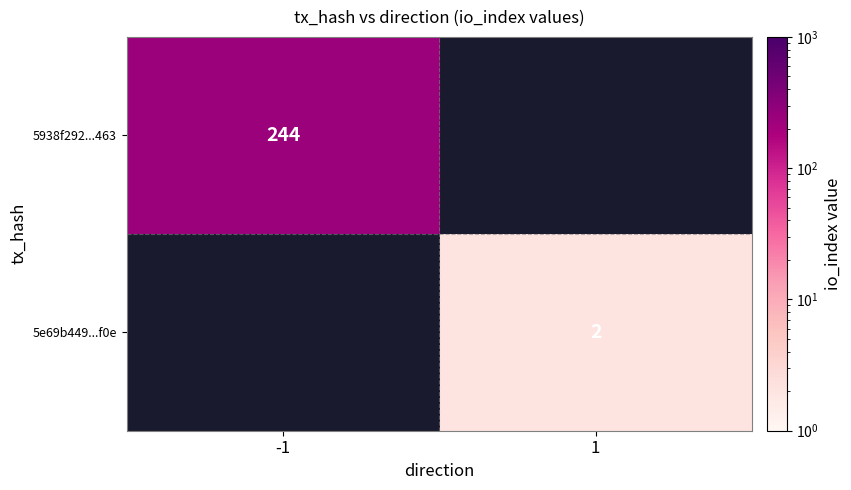

How many series are shown in this chart?

2